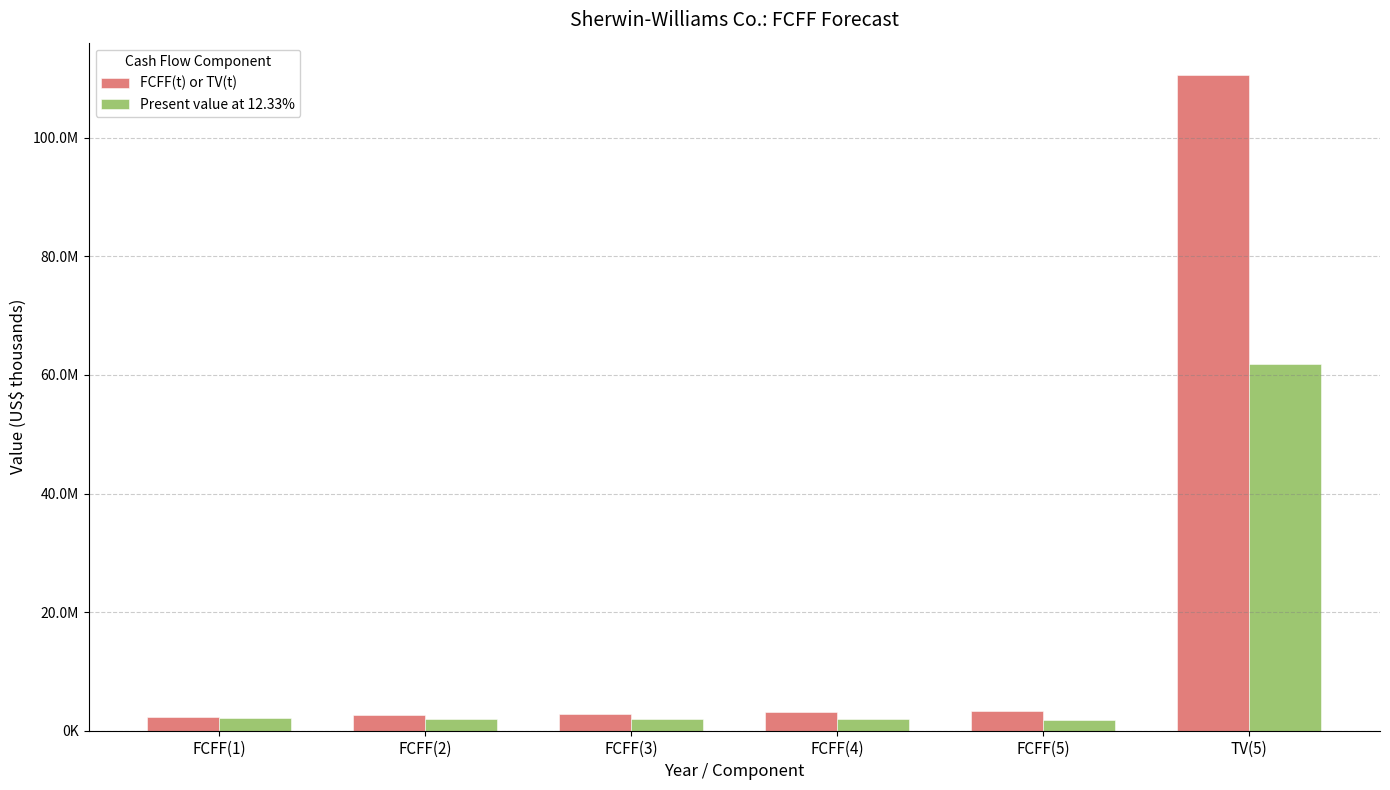

What is the total value across all series at FCFF(1)?

4465720